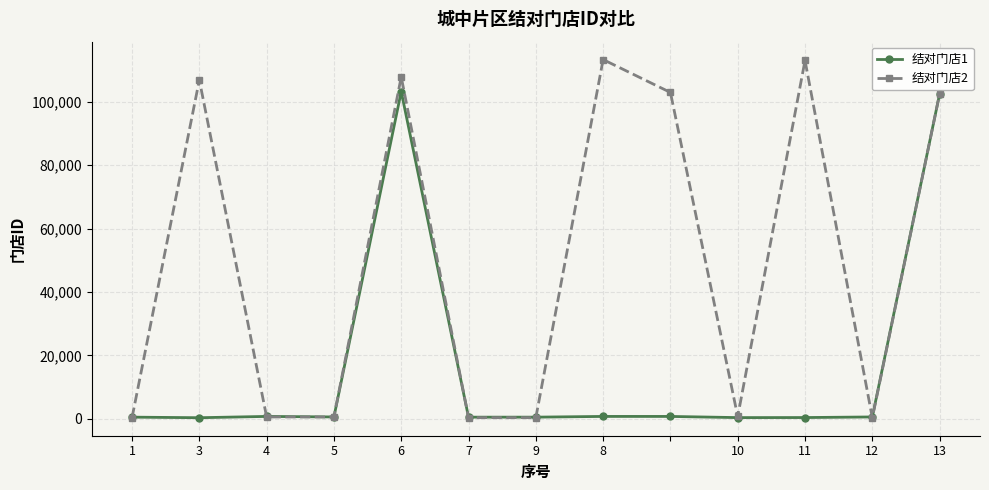

True or false: 结对门店1 has more than 0 points higher than both neighbors.

True